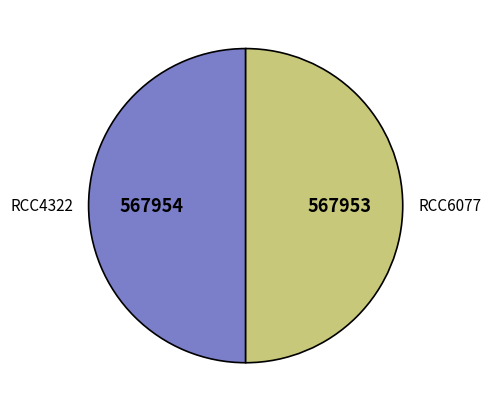

What is the ratio of the value at RCC6077 to the value at RCC4322?

1.0